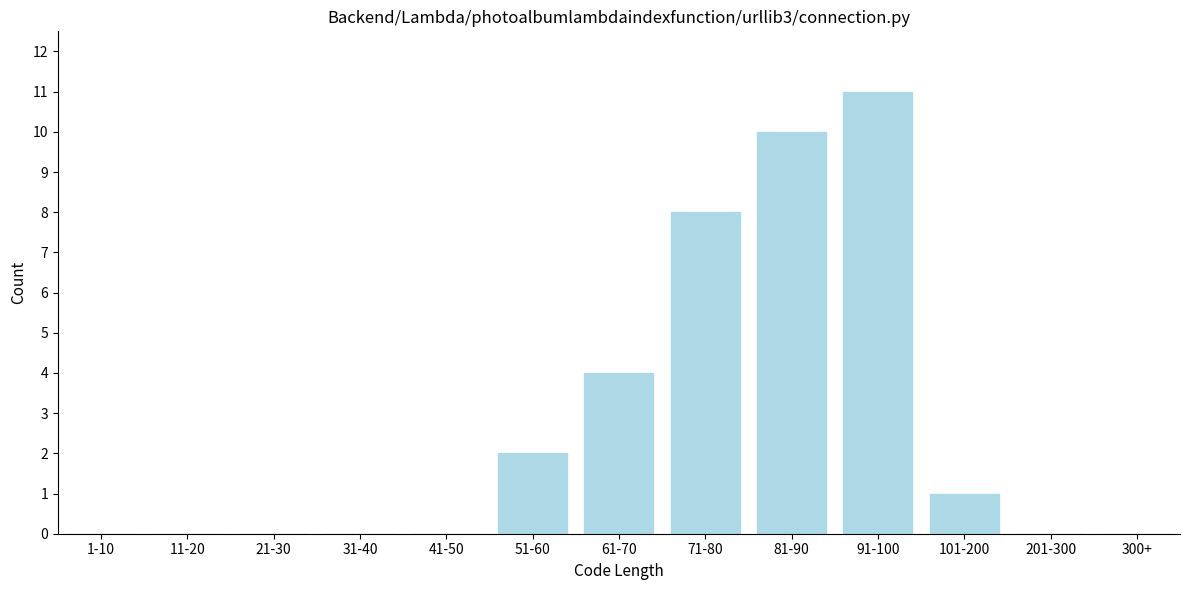

Reading left to right, list all the values displayed in this chart.

1-10=0	11-20=0	21-30=0	31-40=0	41-50=0	51-60=2	61-70=4	71-80=8	81-90=10	91-100=11	101-200=1	201-300=0	300+=0